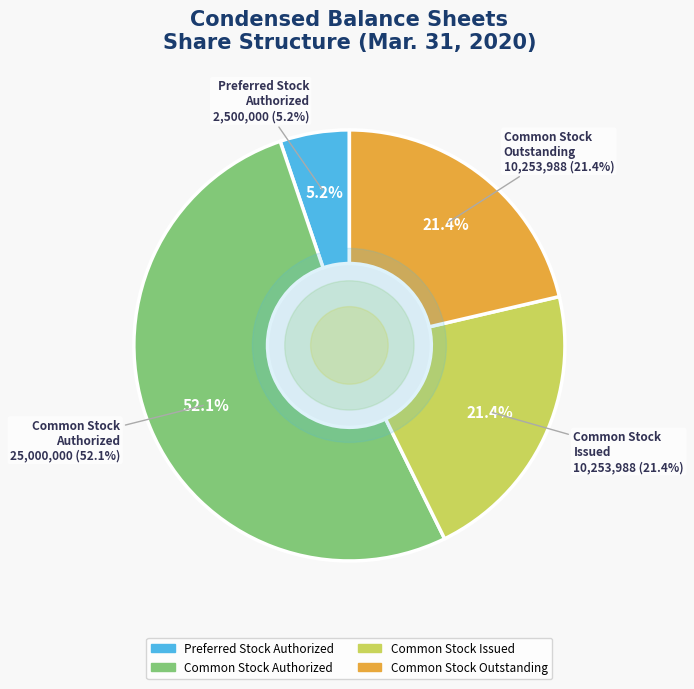

Does any single category account for the majority?

Yes